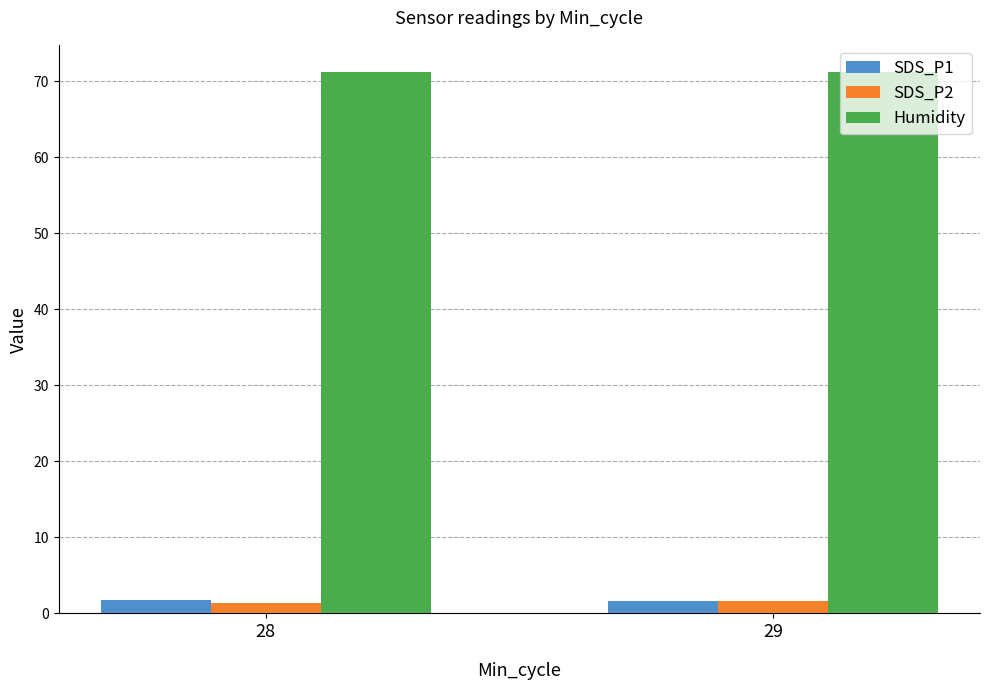

What is the total value across all series at 29?

74.5